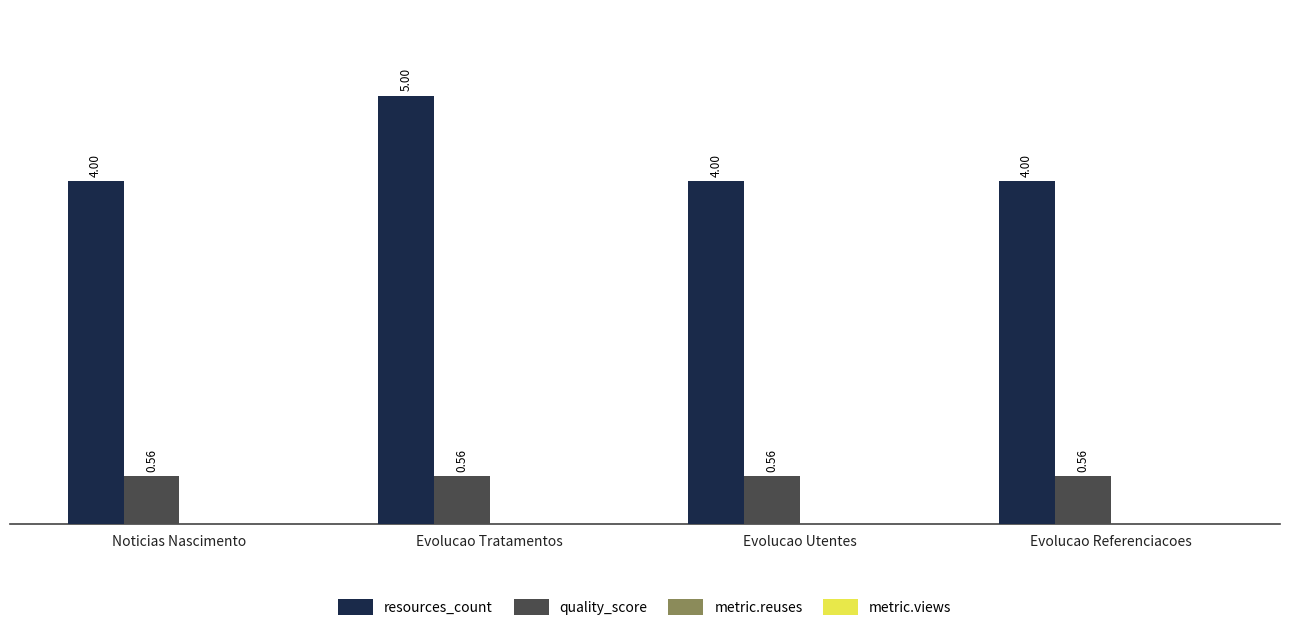

What is the difference between the maximum and minimum values in the resources_count series?

1.0